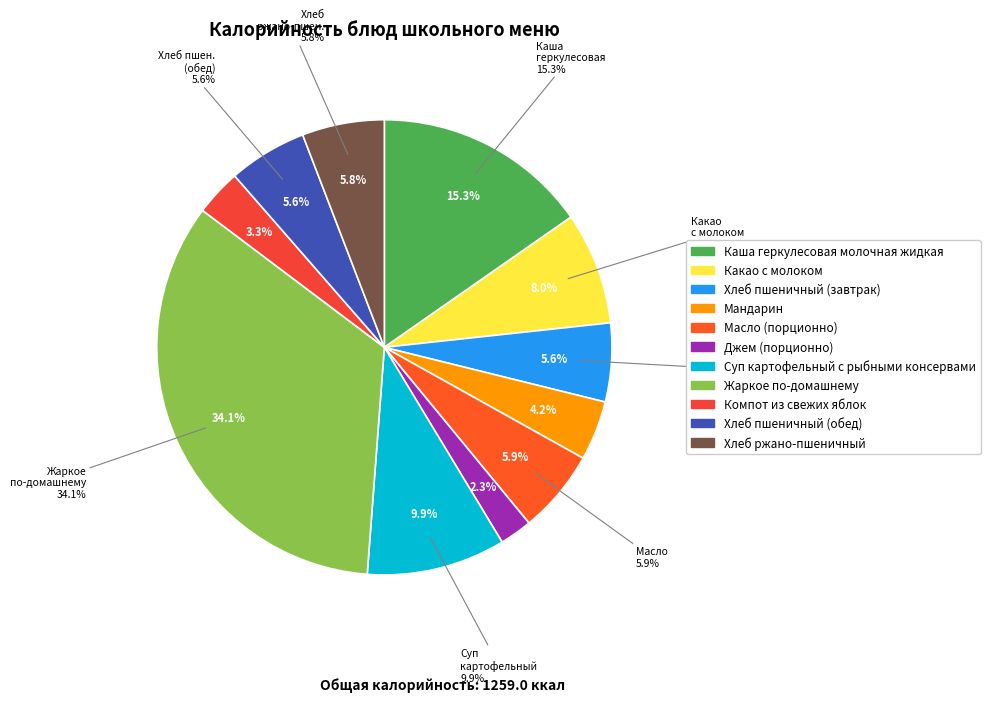

Count the number of slices in the pie.

11